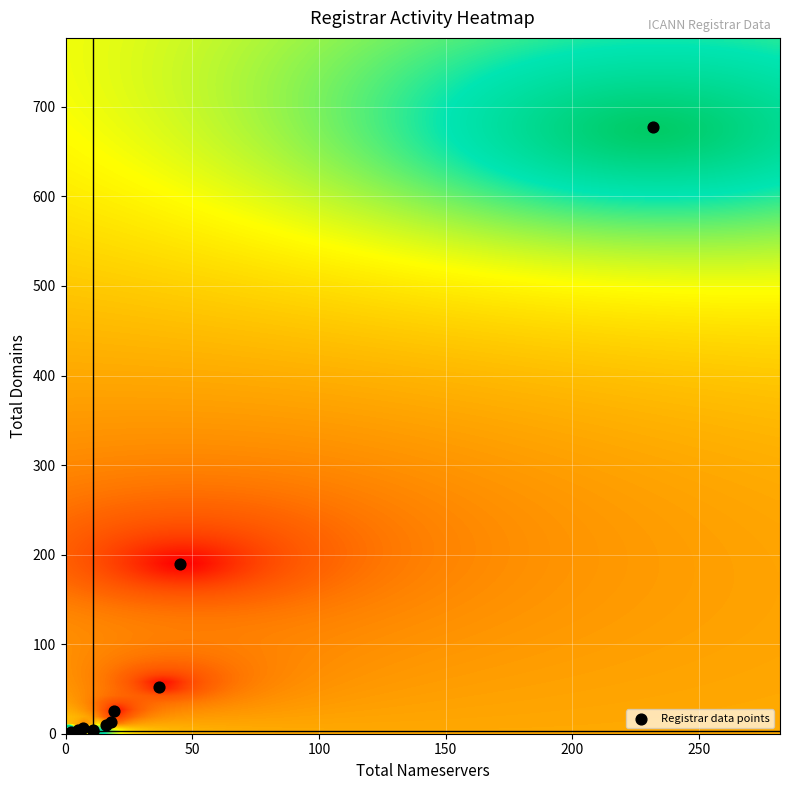

What Y value in the scatter plot is closest to 338?

189